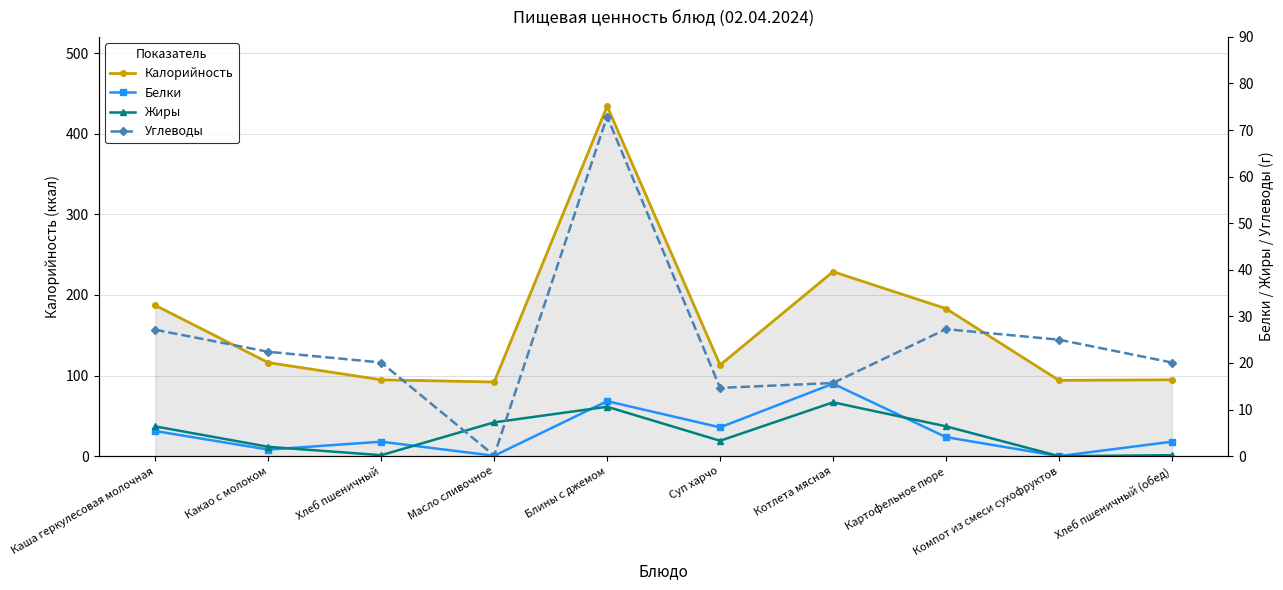

What is the difference between the second highest and minimum values in the Калорийность series?

136.8